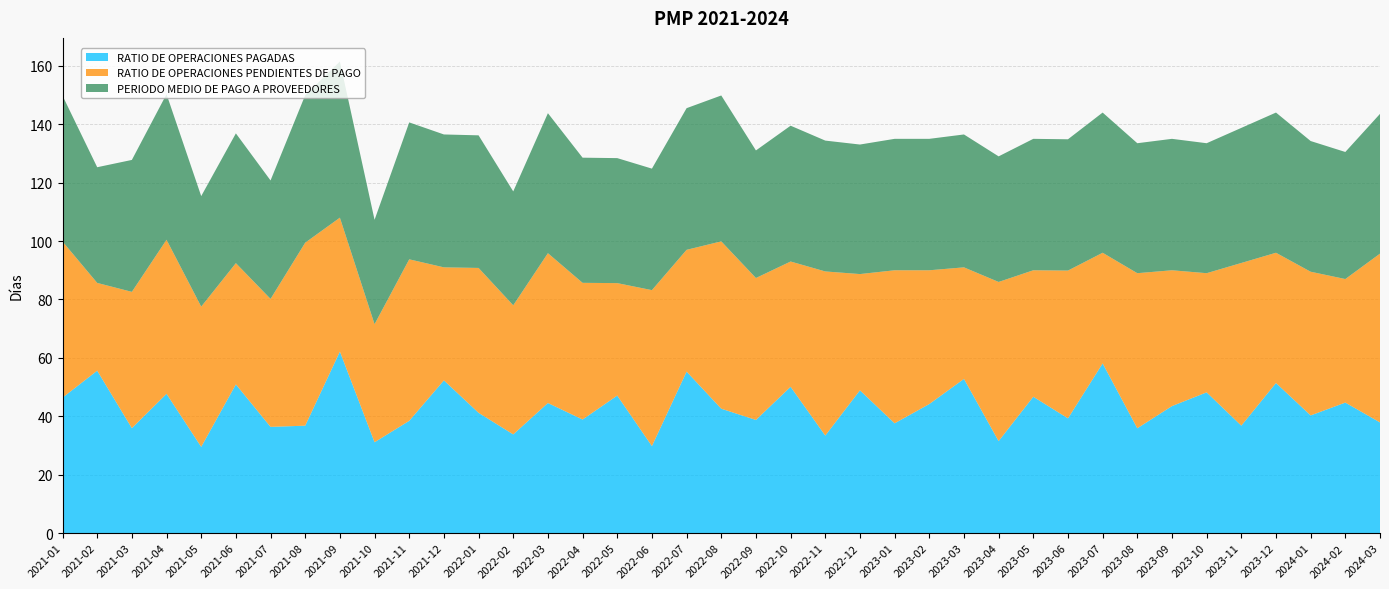

Reading right to left, list all the values displayed in this chart.

RATIO DE OPERACIONES PAGADAS: 37.9	44.7	40.3	51.4	36.8	48.2	43.5	35.9	58.1	39.3	46.7	31.5	52.8	44.2	37.6	48.9	33.4	50.1	38.8	42.6	55.3	29.8	47.1	38.9	44.5	33.8	41.2	52.3	38.5	31.1	62.2	36.8	36.4	50.9	29.5	47.7	35.9	55.6	46.4
RATIO DE OPERACIONES PENDIENTES DE PAGO: 57.8	42.3	49.2	44.6	55.7	40.8	46.5	53.1	37.9	50.6	43.3	54.5	38.2	45.8	52.4	39.8	56.2	42.9	48.6	57.3	41.7	53.4	38.5	46.8	51.3	44.2	49.6	38.7	55.3	40.4	45.9	62.7	43.8	41.5	48.0	52.8	46.7	30.1	53.5
PERIODO MEDIO DE PAGO A PROVEEDORES: 47.9	43.5	44.8	48.0	46.2	44.5	45.0	44.5	48.0	45.0	45.0	43.0	45.5	45.0	45.0	44.4	44.8	46.5	43.7	50.0	48.5	41.6	42.8	42.9	47.9	39.0	45.4	45.5	46.9	35.7	53.5	50.5	40.5	44.4	37.8	49.9	45.2	39.6	49.9